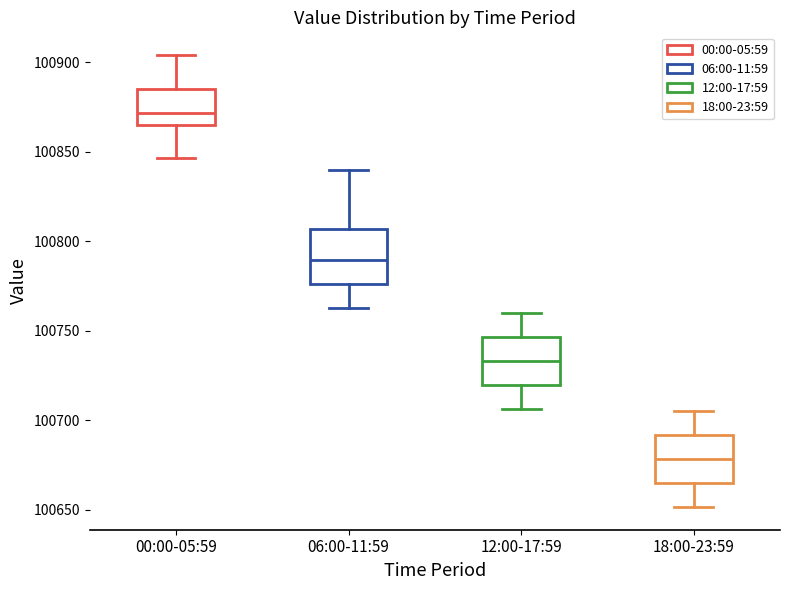

Where is the upper edge of the box for 00:00-05:59 on the y-axis? The values are not printed on the chart, so give them approximately, as read against the axis.

100885